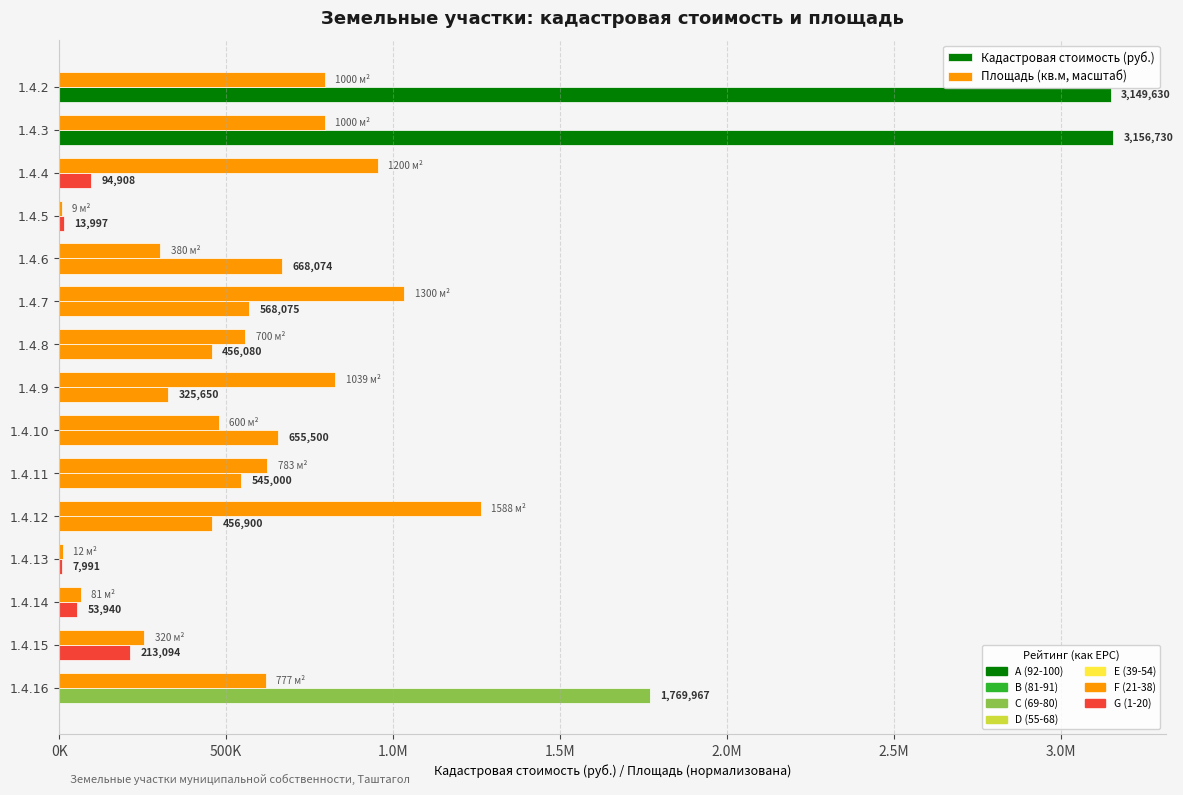

Reading left to right, transcribe all the data shown in this chart.

Кадастровая стоимость (руб.): 3149630.0	3156730.0	94908.0	13996.9	668074.2	568075.2	456080.5	325650.5	655500.0	545000.0	456900.0	7991.0	53939.5	213094.4	1769967.1
Площадь (кв.м, масштаб): 795146.1	795146.1	954175.3	7156.3	302155.5	1033689.9	556602.3	826156.8	477087.7	622599.4	1262692.0	9541.8	64406.8	254446.8	617828.5